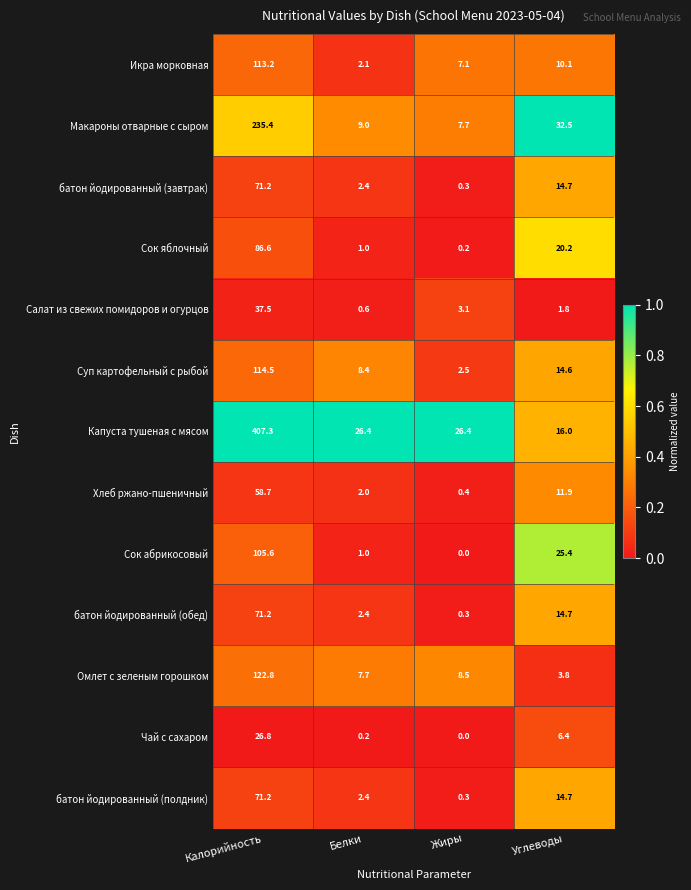

What is the sum of the батон йодированный (завтрак) values at Углеводы and Белки?

17.1